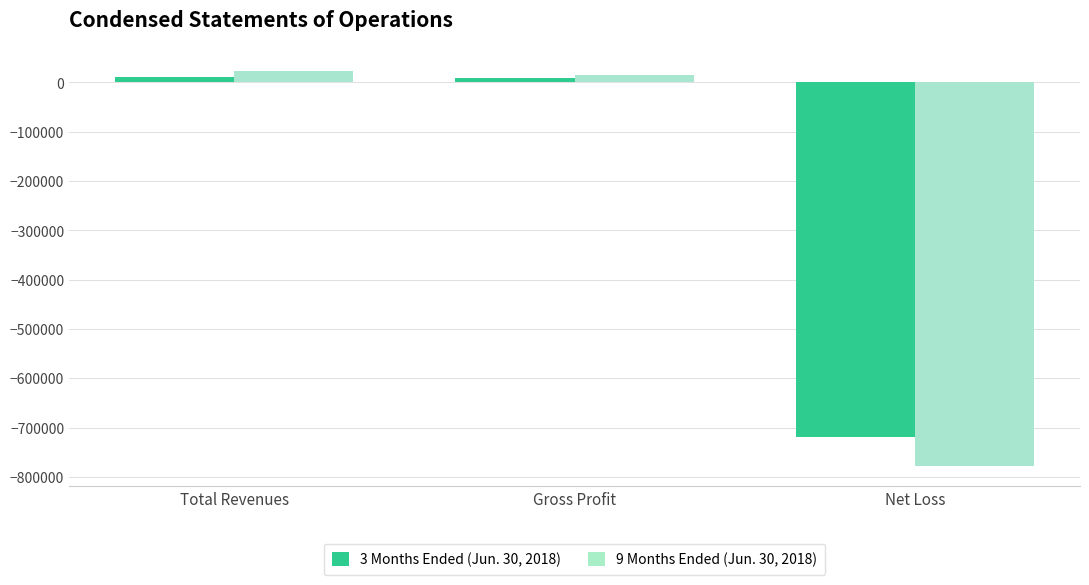

True or false: 3 Months Ended (Jun. 30, 2018) has a value of -423004 at Net Loss.

False